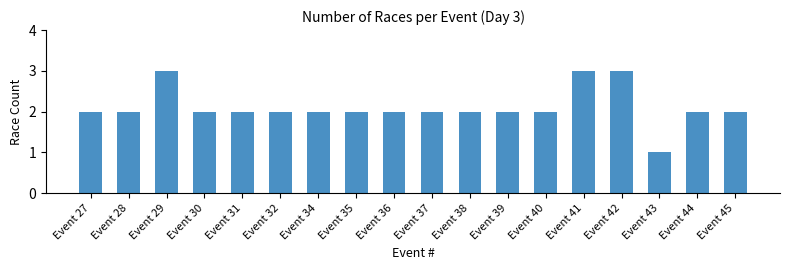

True or false: the data shows 3 at Event 41.

True